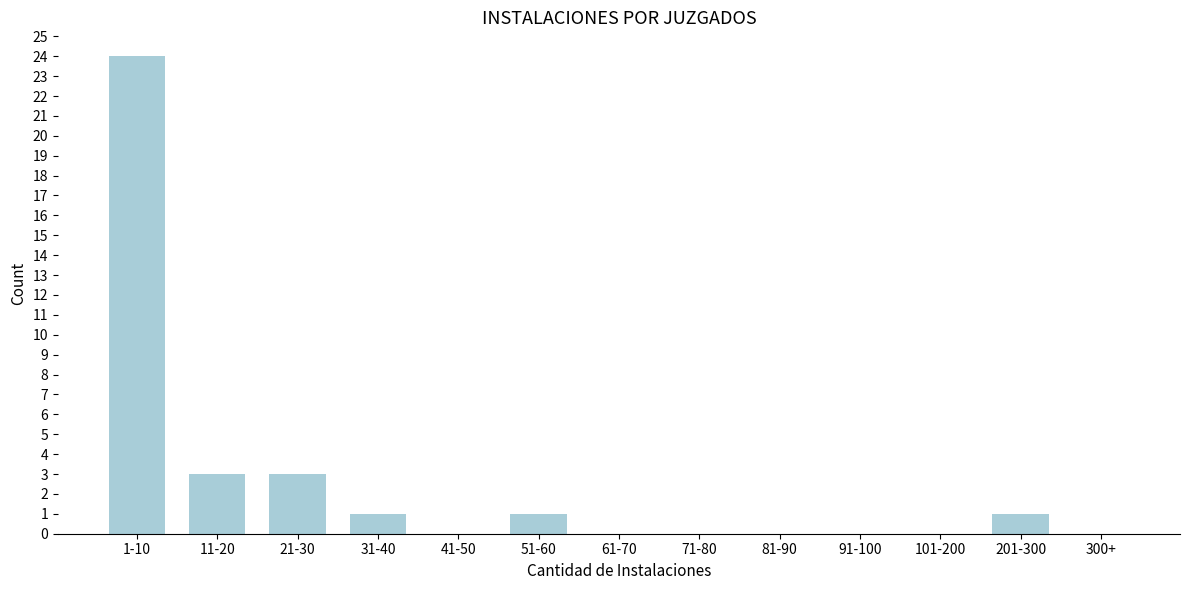

Reading left to right, list all the values displayed in this chart.

1-10=24	11-20=3	21-30=3	31-40=1	41-50=0	51-60=1	61-70=0	71-80=0	81-90=0	91-100=0	101-200=0	201-300=1	300+=0